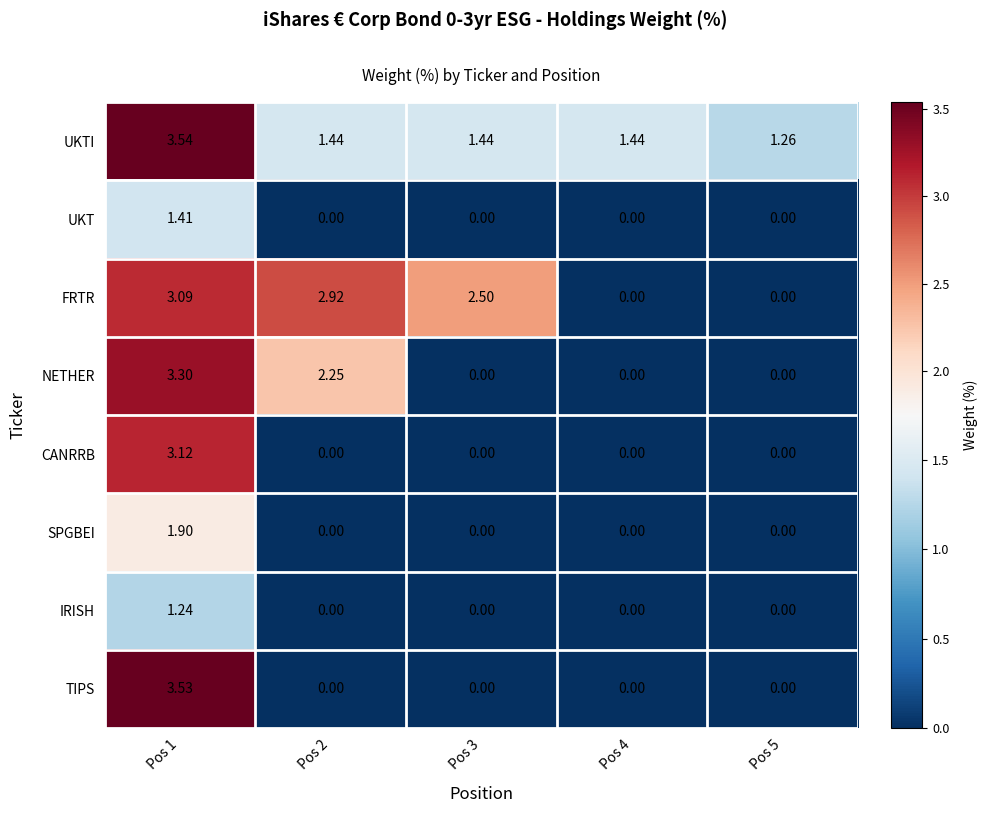

Rank the series by their maximum value, from highest to lowest.

UKTI, TIPS, NETHER, CANRRB, FRTR, SPGBEI, UKT, IRISH